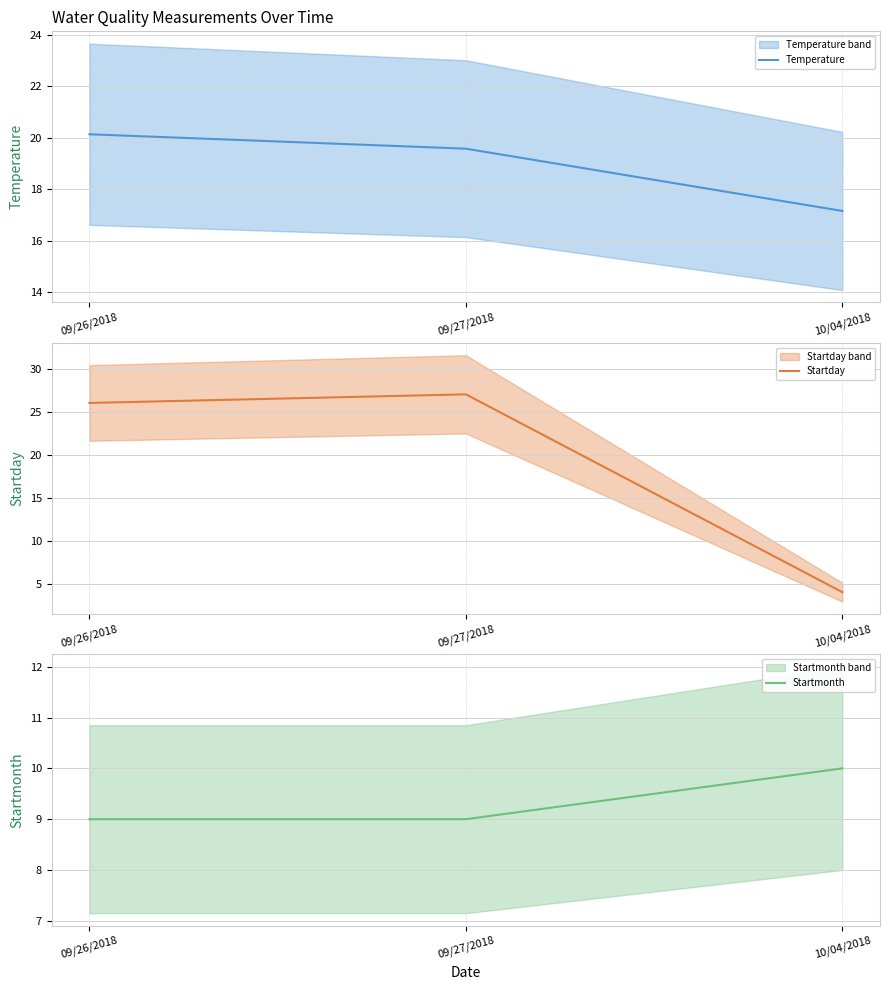

At which category is the sum across all series the highest?

09/27/2018